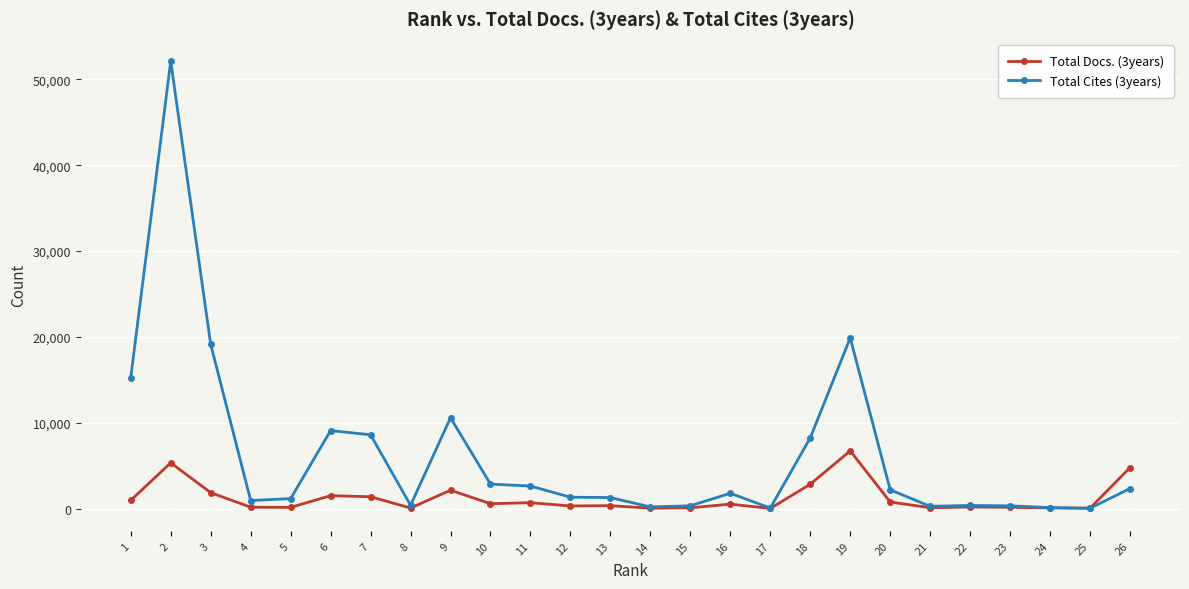

Rank the series by their average value, from highest to lowest.

Total Cites (3years), Total Docs. (3years)